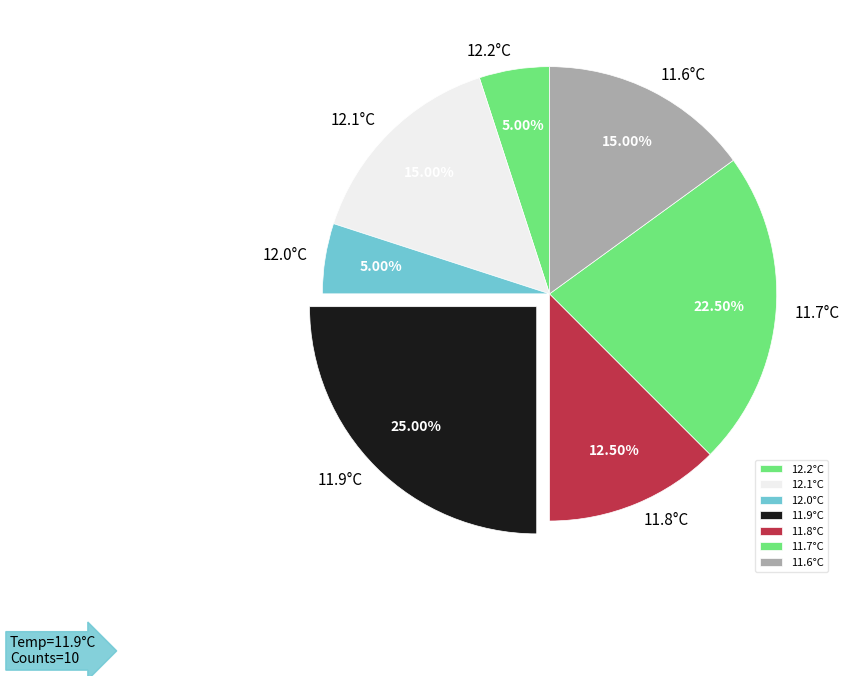

How many segments does this pie chart have?

7